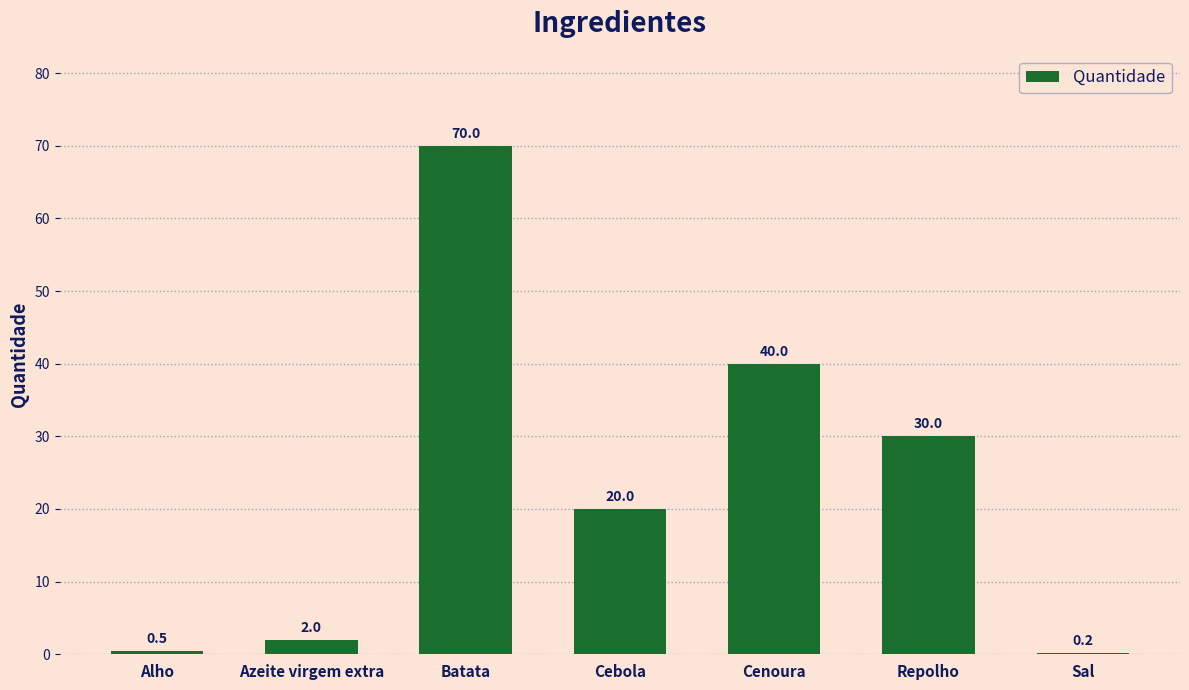

Which label corresponds to the largest value in the chart?

Batata